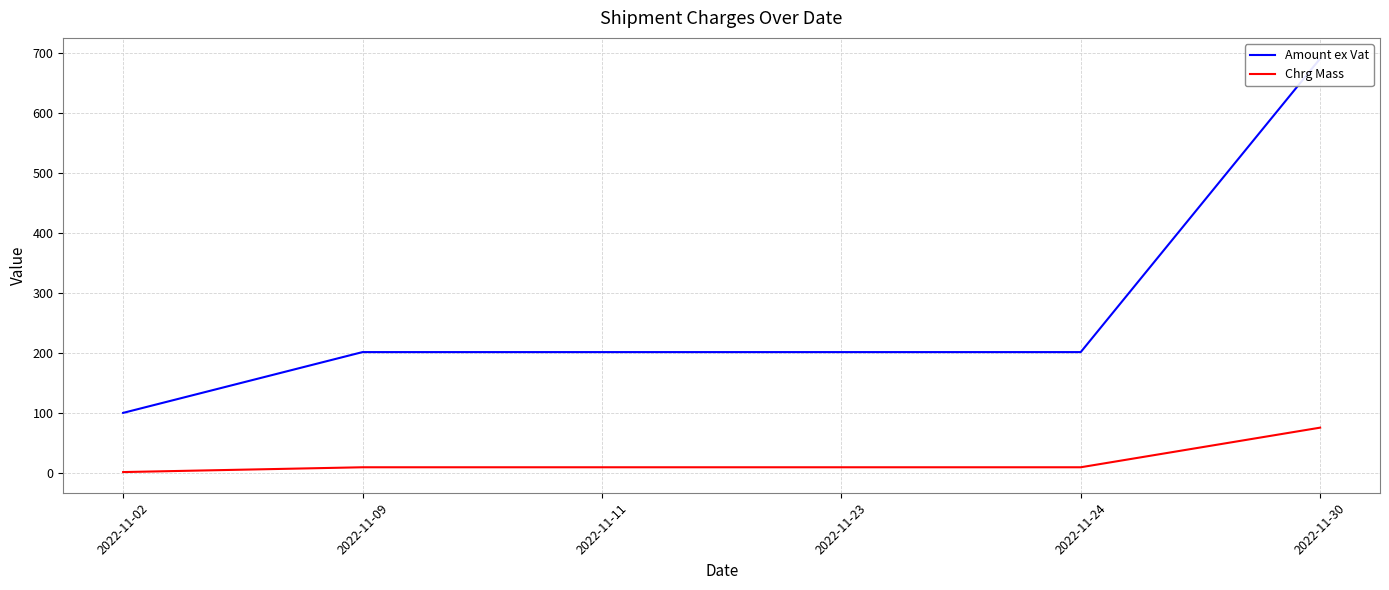

At which category is the sum across all series the highest?

2022-11-30